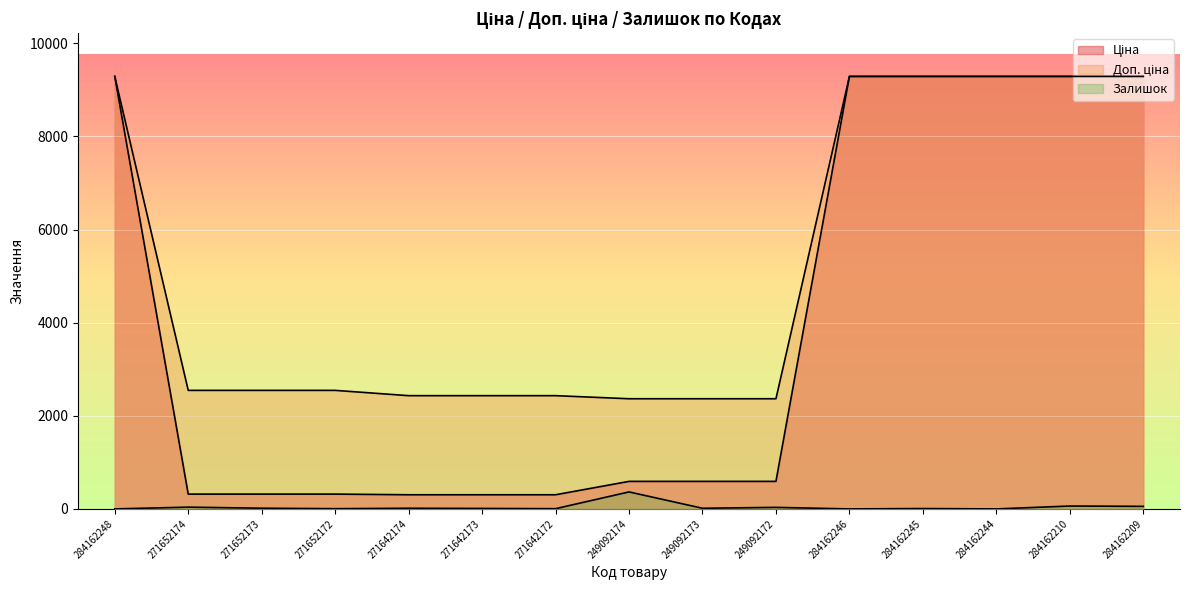

At which category is the sum across all series the highest?

284162210